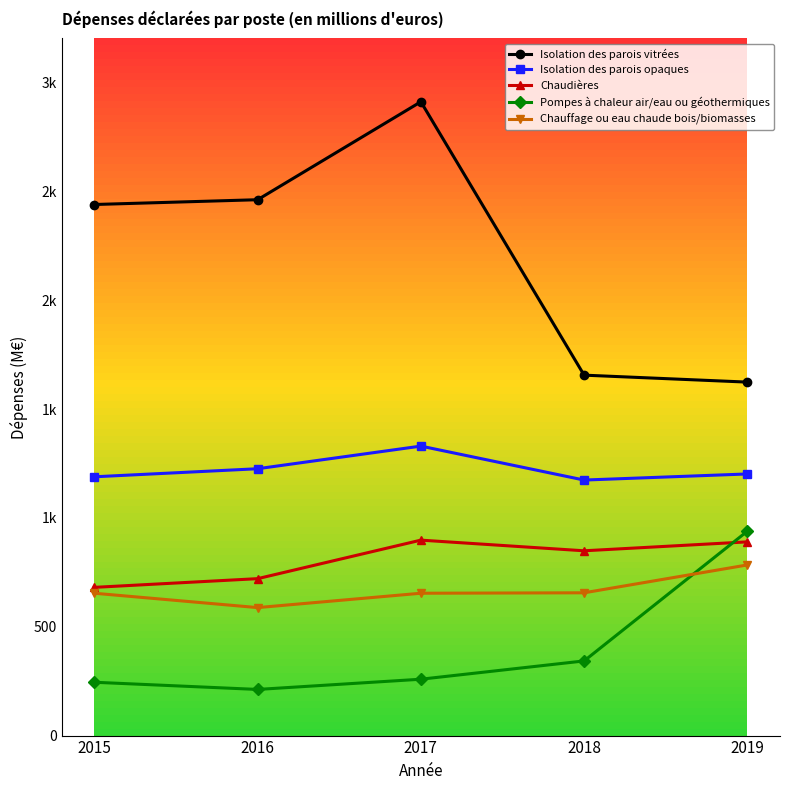

Which has a higher value, 2015 or 2017?

2017